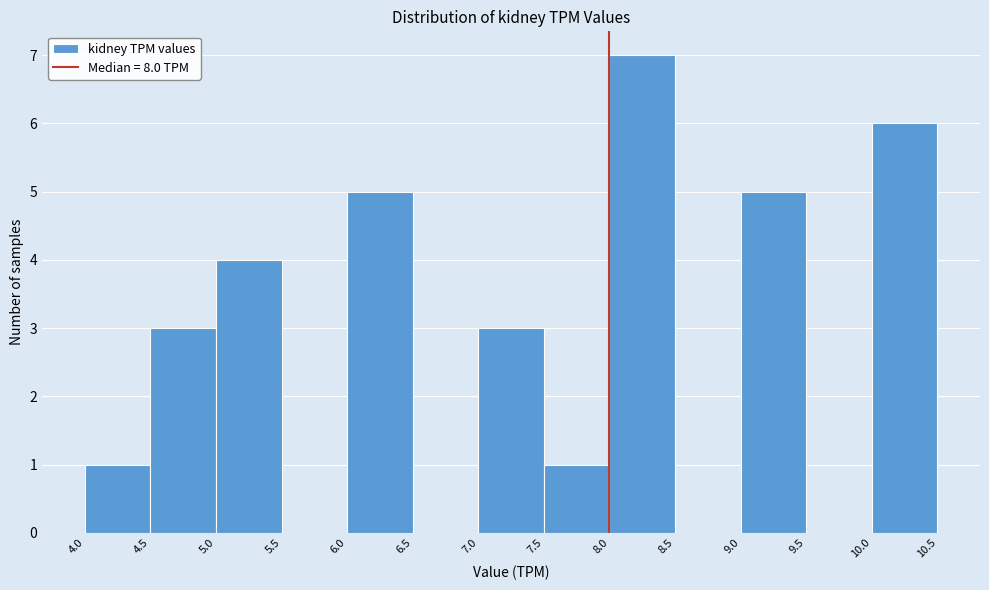

Reading left to right, transcribe this chart: for each bar, give the range it covers on the x-axis and its height. The values are not printed on the chart, so give them approximately, as read against the axis.

4.0 to 4.5: 1
4.5 to 5.0: 3
5.0 to 5.5: 4
5.5 to 6.0: 0
6.0 to 6.5: 5
6.5 to 7.0: 0
7.0 to 7.5: 3
7.5 to 8.0: 1
8.0 to 8.5: 7
8.5 to 9.0: 0
9.0 to 9.5: 5
9.5 to 10.0: 0
10.0 to 10.5: 6